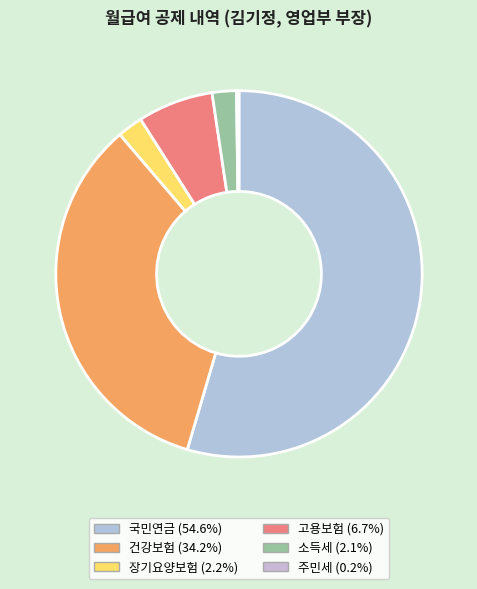

What is the change in value from 장기요양보험 to 주민세?

-3675.6